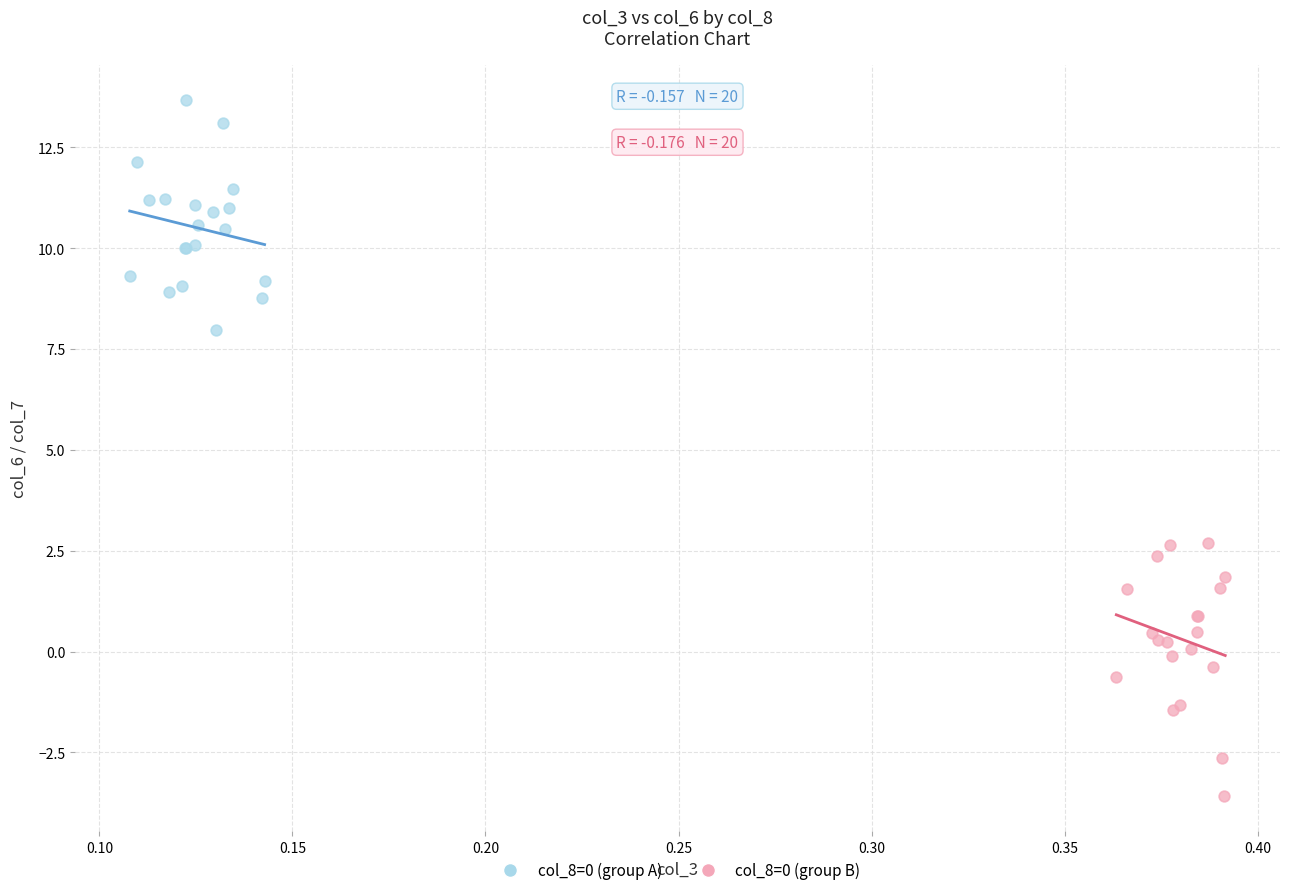

Which series reaches the minimum Y coordinate?

col_8=0 (group B)